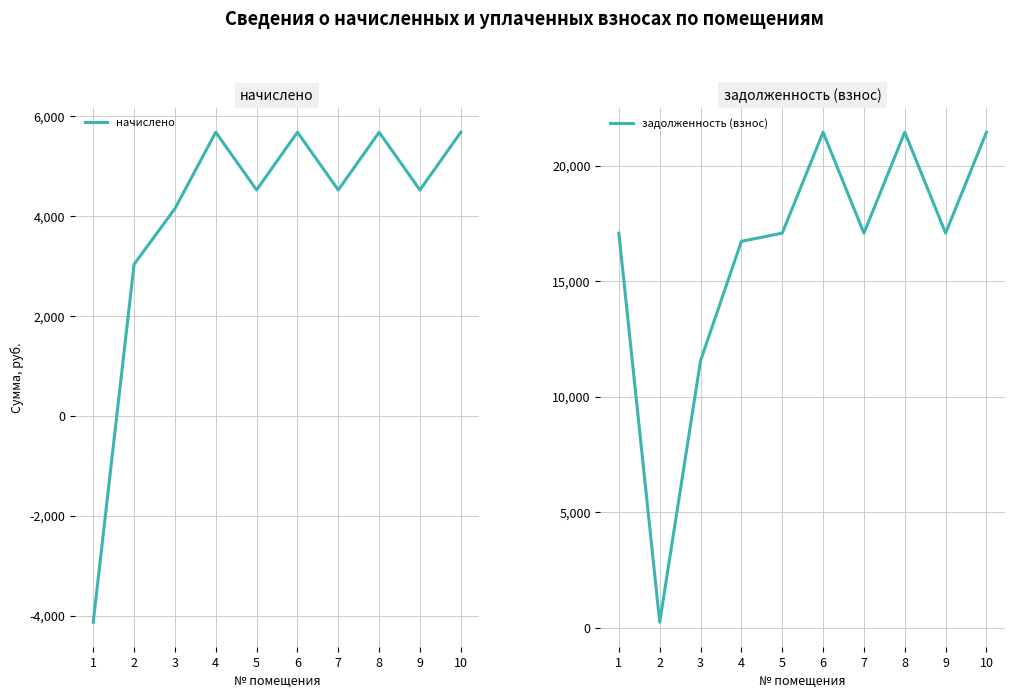

At which category does задолженность (взнос) reach its first local valley?

2